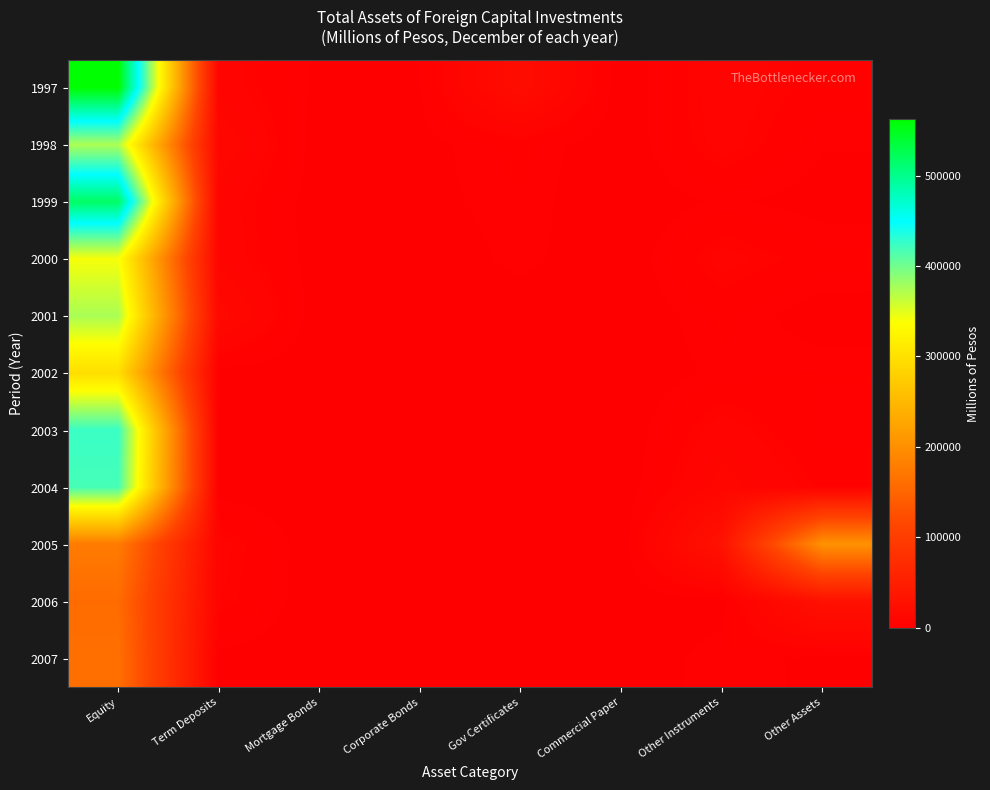

At which category is the sum across all series the highest?

Equity